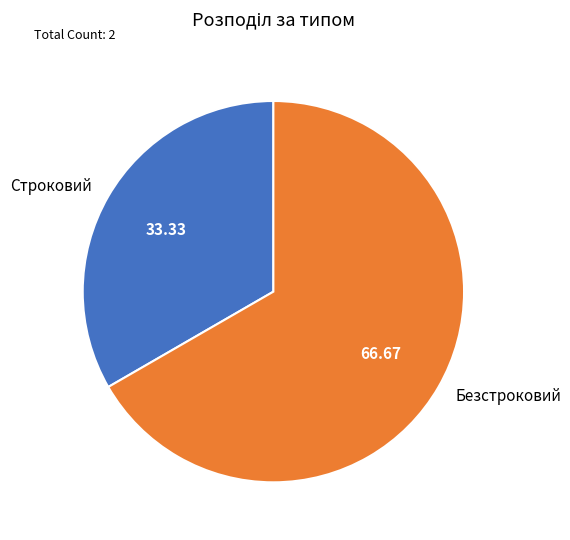

What is the largest slice in the pie chart?

Безстроковий